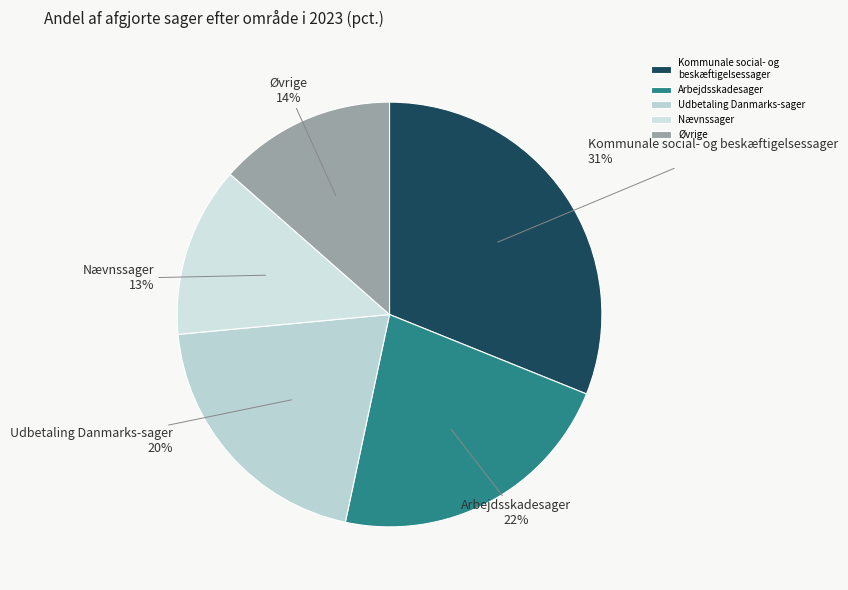

The Øvrige slice represents 14% of the pie. True or false?

True